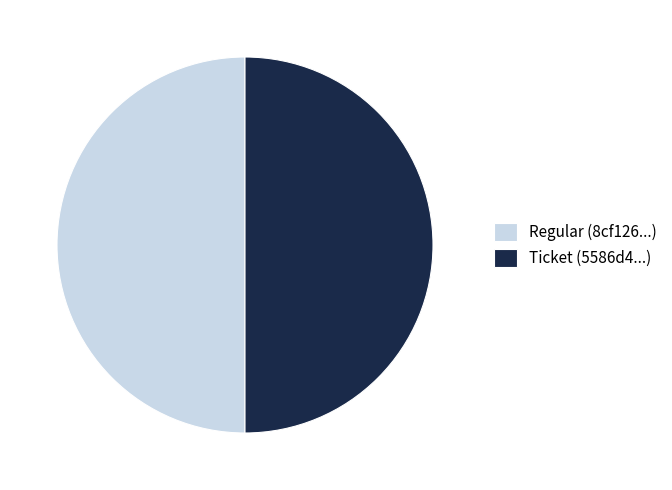

Approximately how many times larger is the value at Ticket (5586d4...) compared to Regular (8cf126...)?

1.0